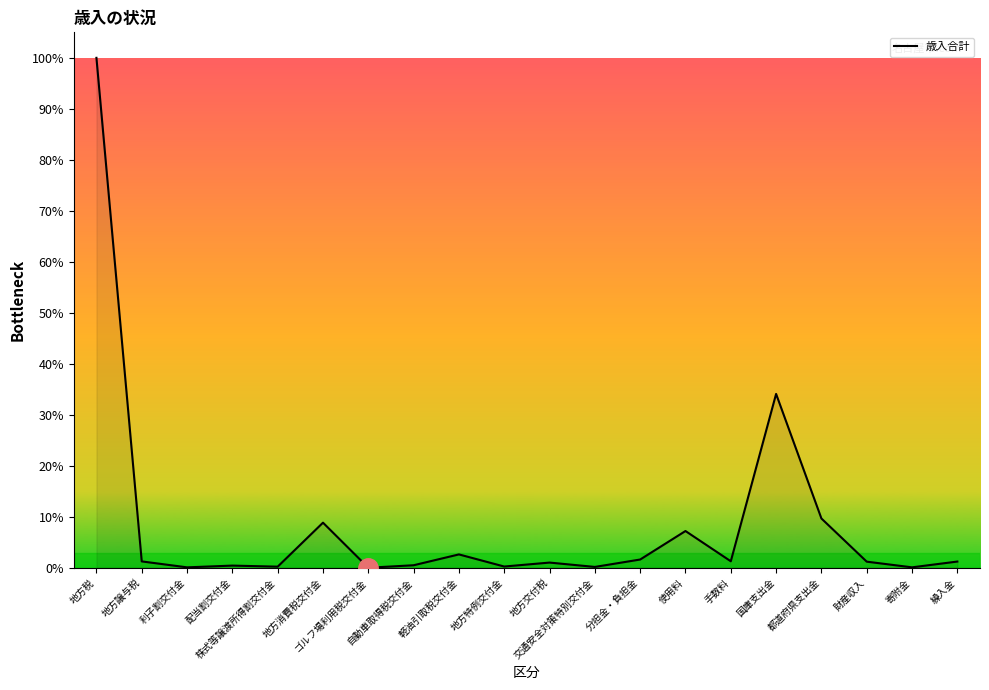

Rank the categories by value from highest to lowest.

地方税, 国庫支出金, 都道府県支出金, 地方消費税交付金, 使用料, 軽油引取税交付金, 分担金・負担金, 手数料, 地方譲与税, 繰入金, 財産収入, 地方交付税, 自動車取得税交付金, 配当割交付金, 地方特例交付金, 株式等譲渡所得割交付金, 交通安全対策特別交付金, 寄附金, 利子割交付金, ゴルフ場利用税交付金